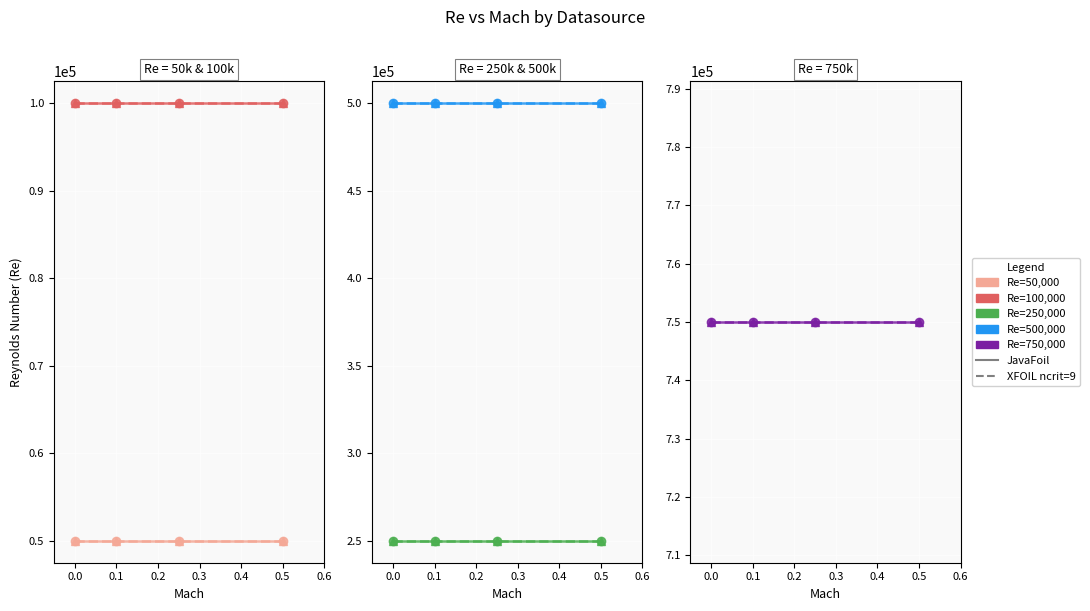

Does the chart display data point markers on the line(s)?

Yes